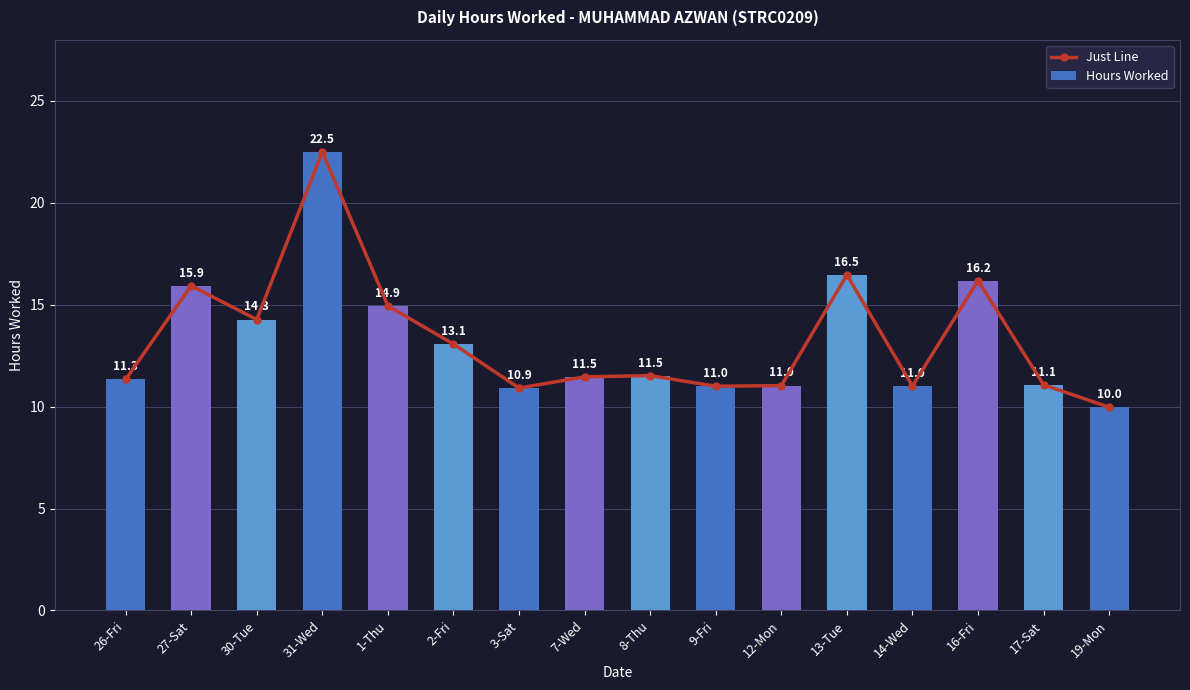

Which series has the largest total across all categories?

Just Line